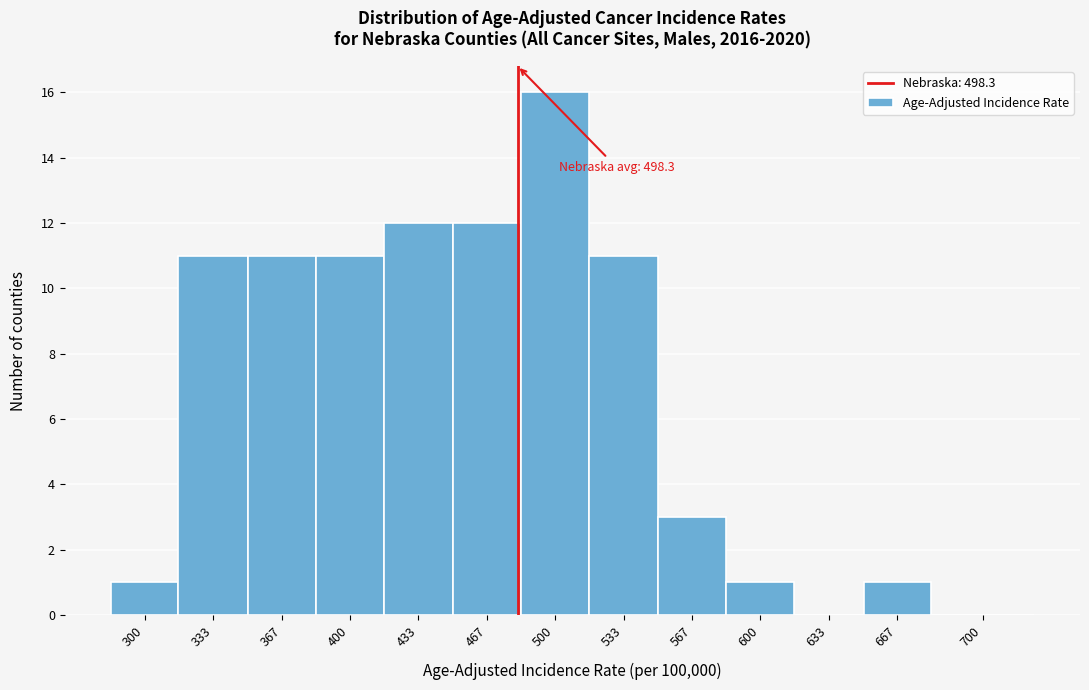

Reading right to left, transcribe all the data shown in this chart.

700=0	667=1	633=0	600=1	567=3	533=11	500=16	467=12	433=12	400=11	367=11	333=11	300=1